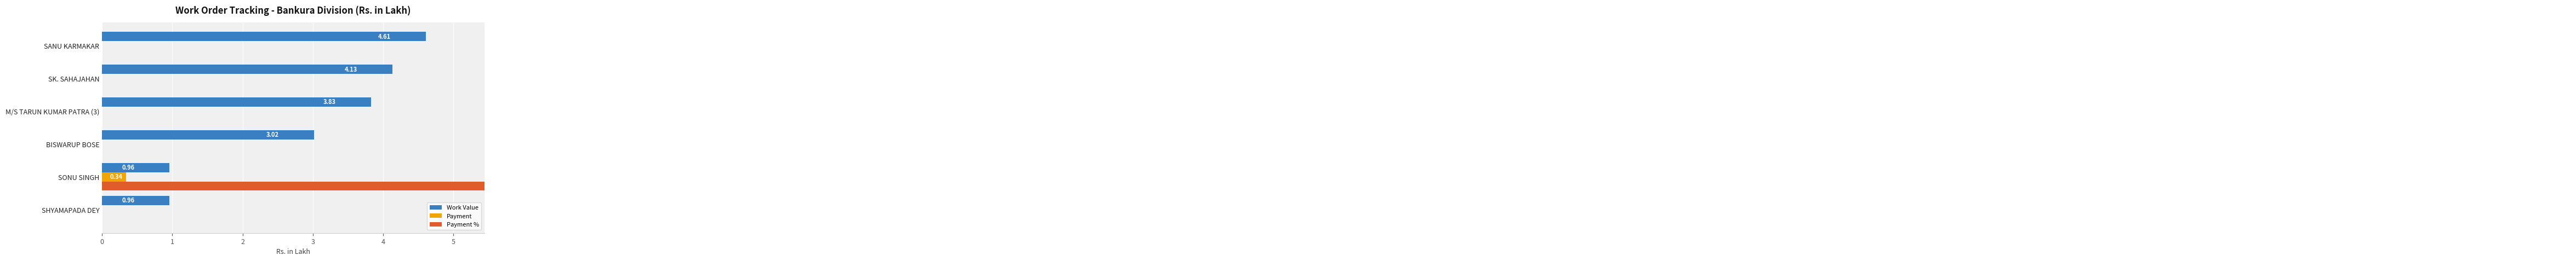

Reading left to right, list all the values displayed in this chart.

Work Value: 1.0	1.0	3.0	3.8	4.1	4.6
Payment: 0.0	0.3	0.0	0.0	0.0	0.0
Payment %: 0.0	35.6	0.0	0.0	0.0	0.0